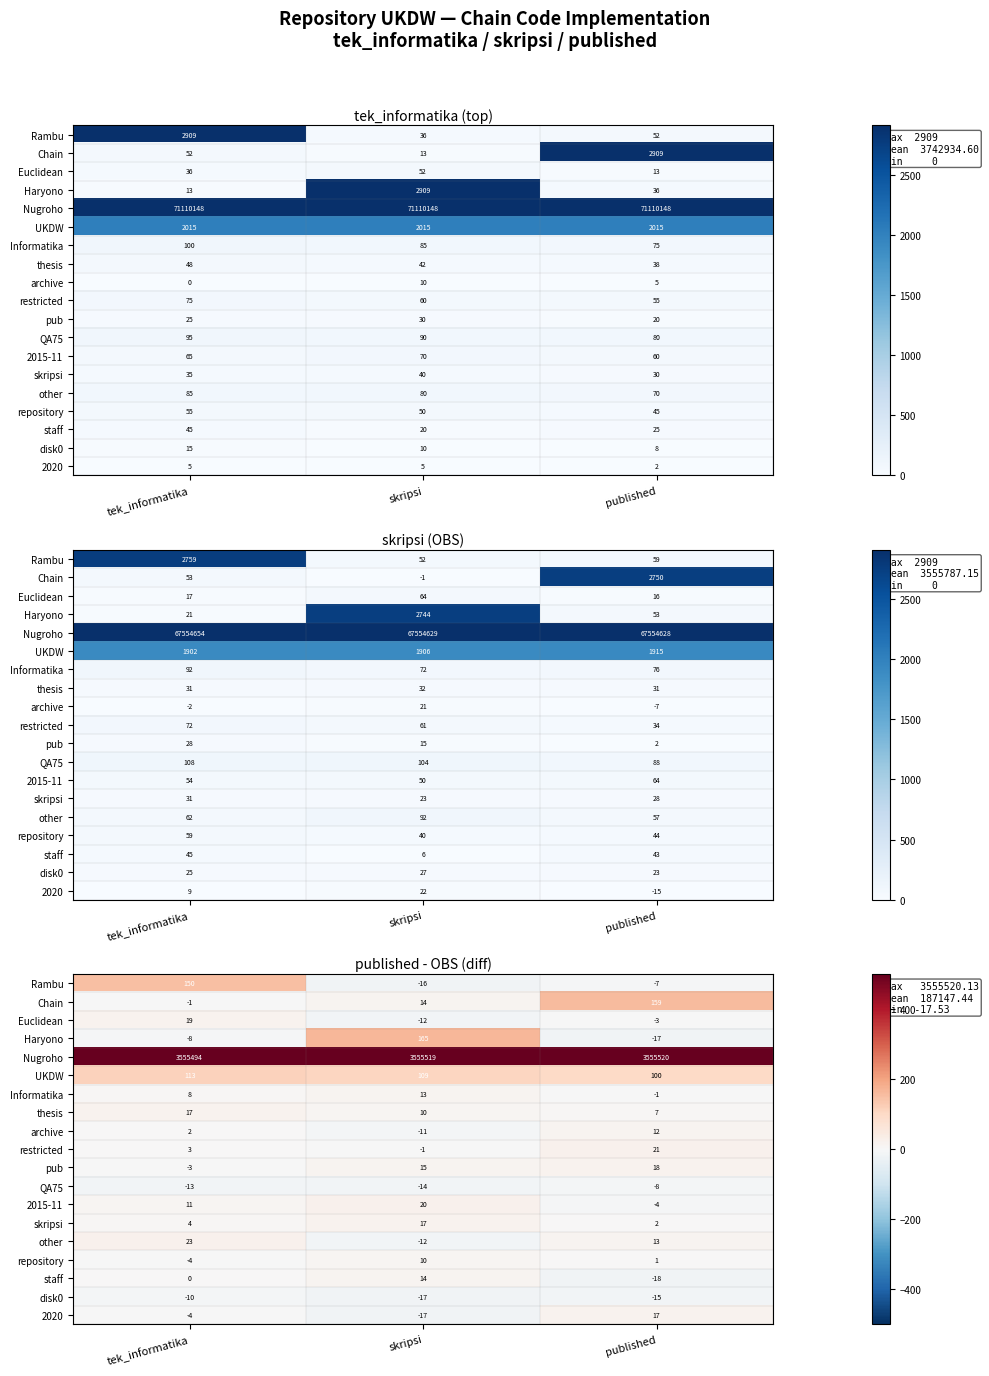

How many categories are shown in the chart?

3